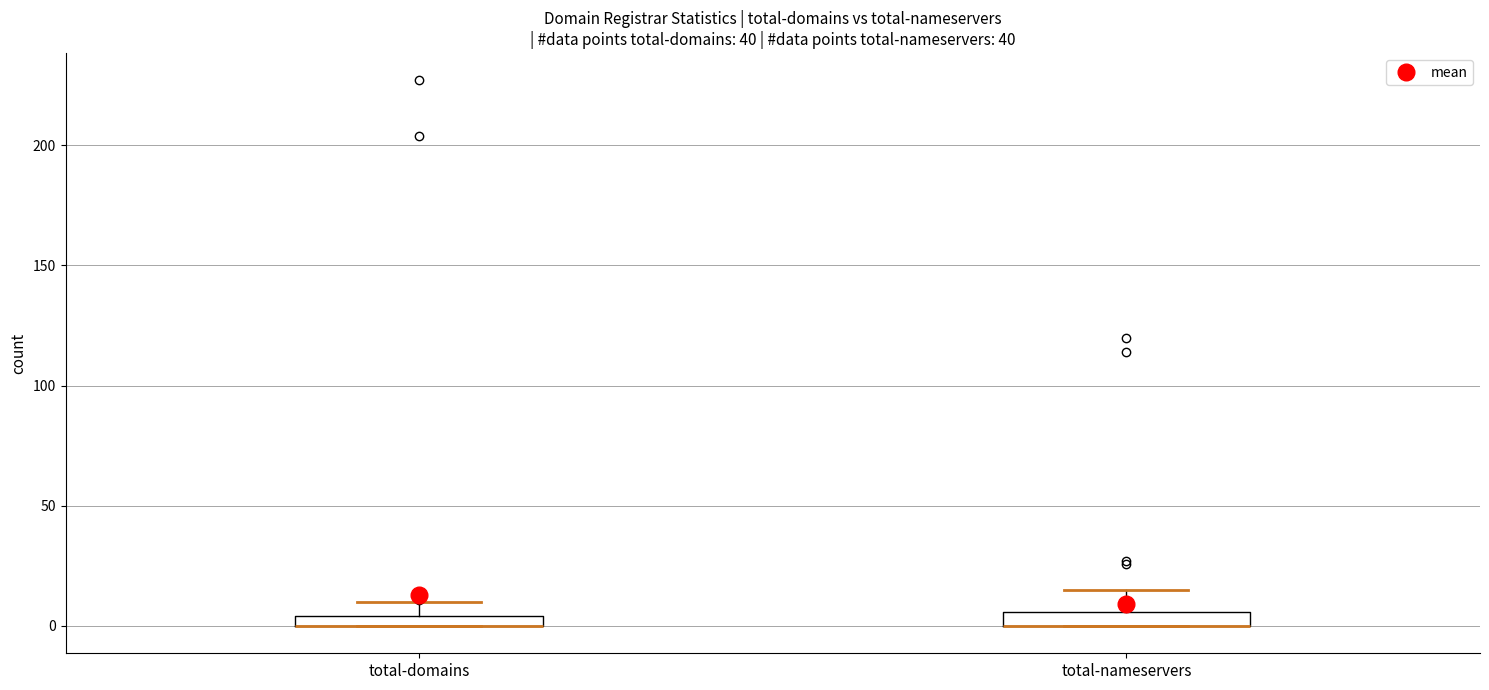

Where is the upper edge of the box for total-nameservers on the y-axis? The values are not printed on the chart, so give them approximately, as read against the axis.

5